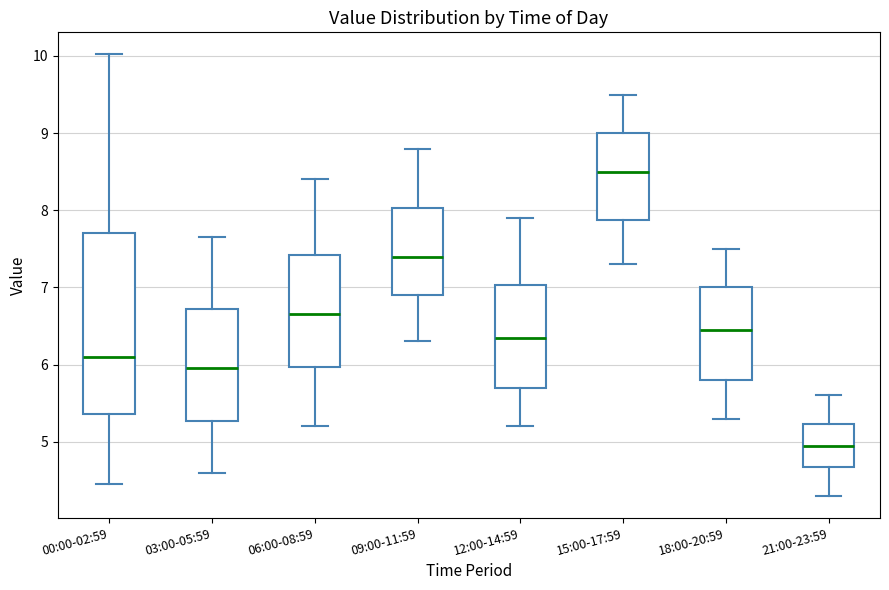

Reading left to right, transcribe this box plot: for each box, give where its median line is, the range the box spans, and where its two whiskers end, as read against the y-axis. The values are not printed on the chart, so give them approximately, as read against the axis.

00:00-02:59: median 6.1, box 5.4 to 7.7, whiskers 4.5 to 10.0
03:00-05:59: median 6.0, box 5.3 to 6.7, whiskers 4.6 to 7.7
06:00-08:59: median 6.7, box 6.0 to 7.4, whiskers 5.2 to 8.4
09:00-11:59: median 7.4, box 6.9 to 8.0, whiskers 6.3 to 8.8
12:00-14:59: median 6.4, box 5.7 to 7.0, whiskers 5.2 to 7.9
15:00-17:59: median 8.5, box 7.9 to 9.0, whiskers 7.3 to 9.5
18:00-20:59: median 6.5, box 5.8 to 7.0, whiskers 5.3 to 7.5
21:00-23:59: median 5.0, box 4.7 to 5.2, whiskers 4.3 to 5.6